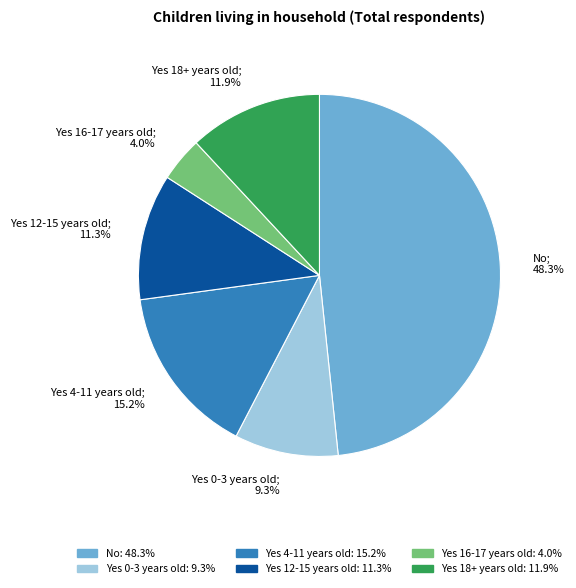

What percentage is the No slice, to the nearest percent?

48%